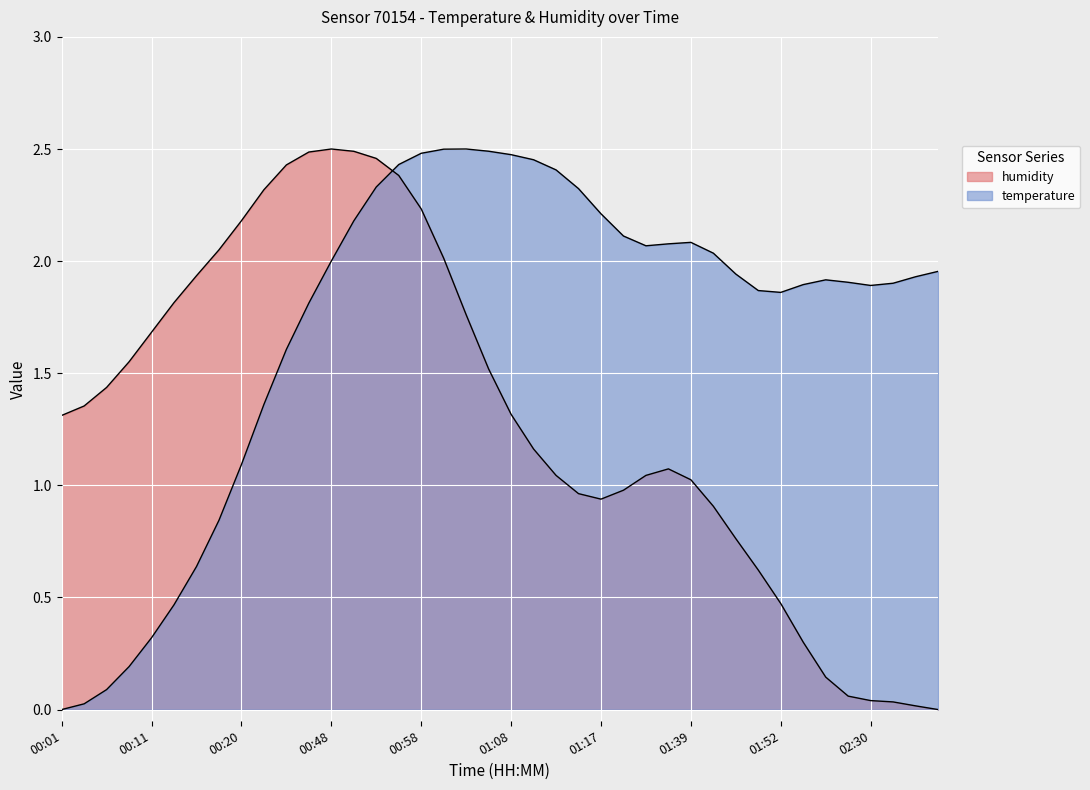

True or false: humidity and temperature cross at least once.

True